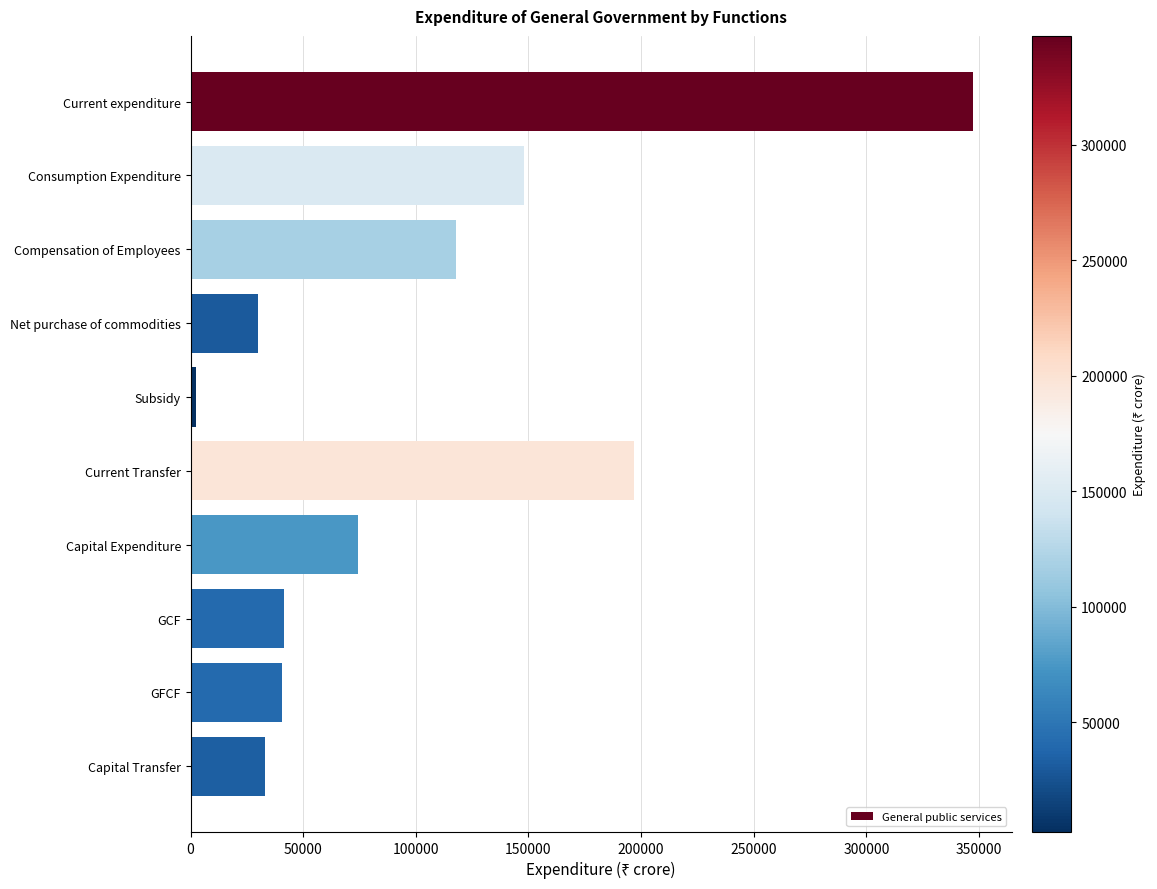

What is the label of the 2nd bar from the bottom?

GFCF